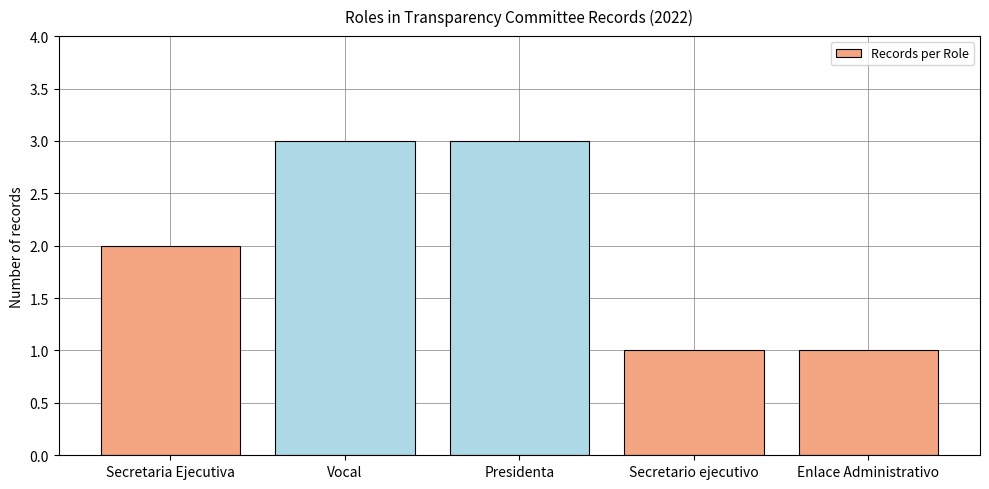

What is the sum of the values at Enlace Administrativo and Vocal?

4